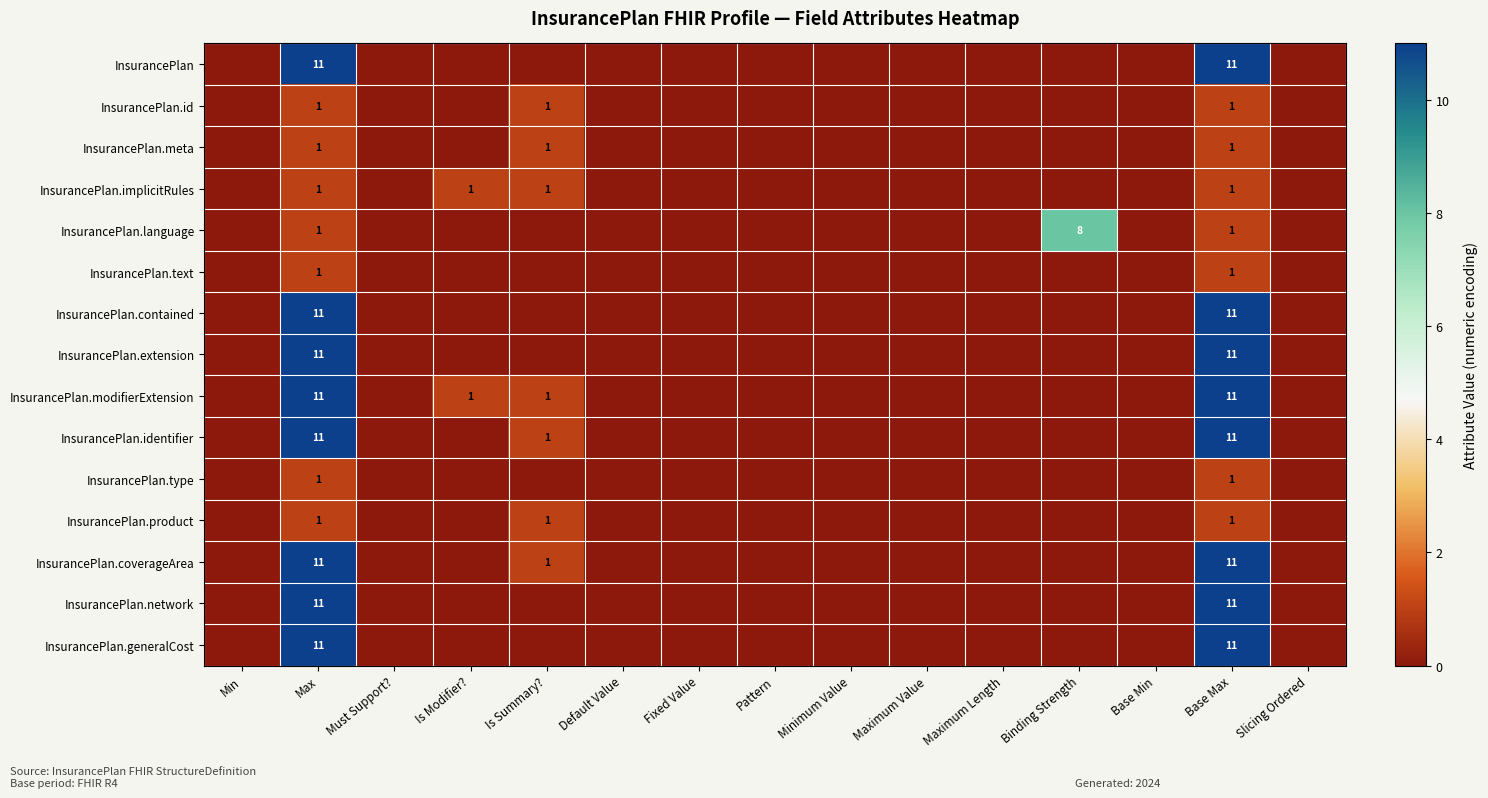

What is the total value across all series at Base Max?

95